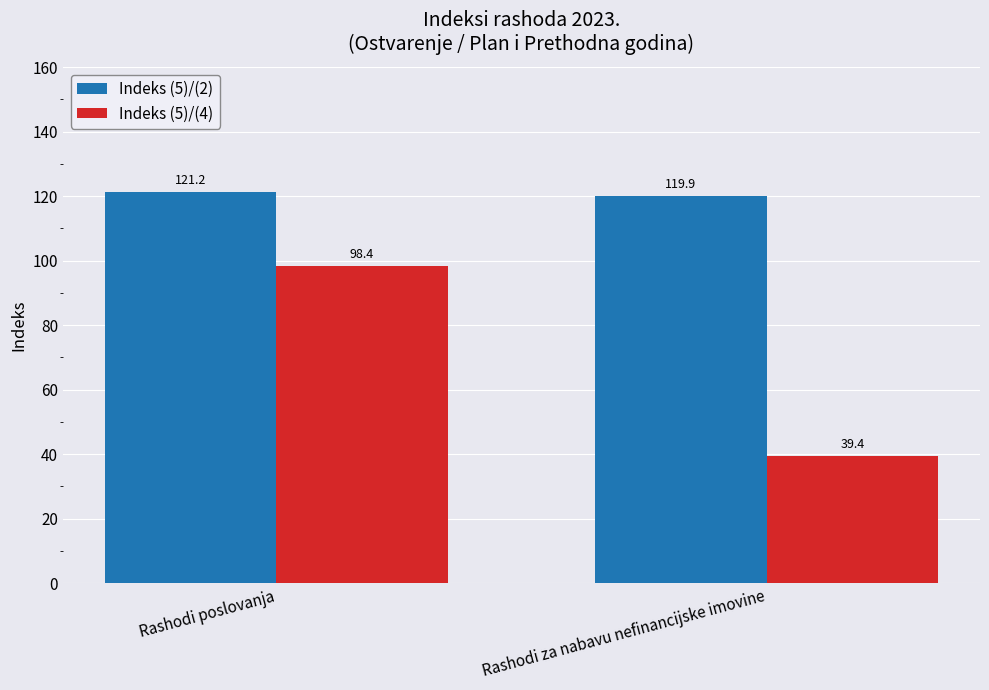

The value of Indeks (5)/(2) at Rashodi za nabavu nefinancijske imovine is 119.9. True or false?

True